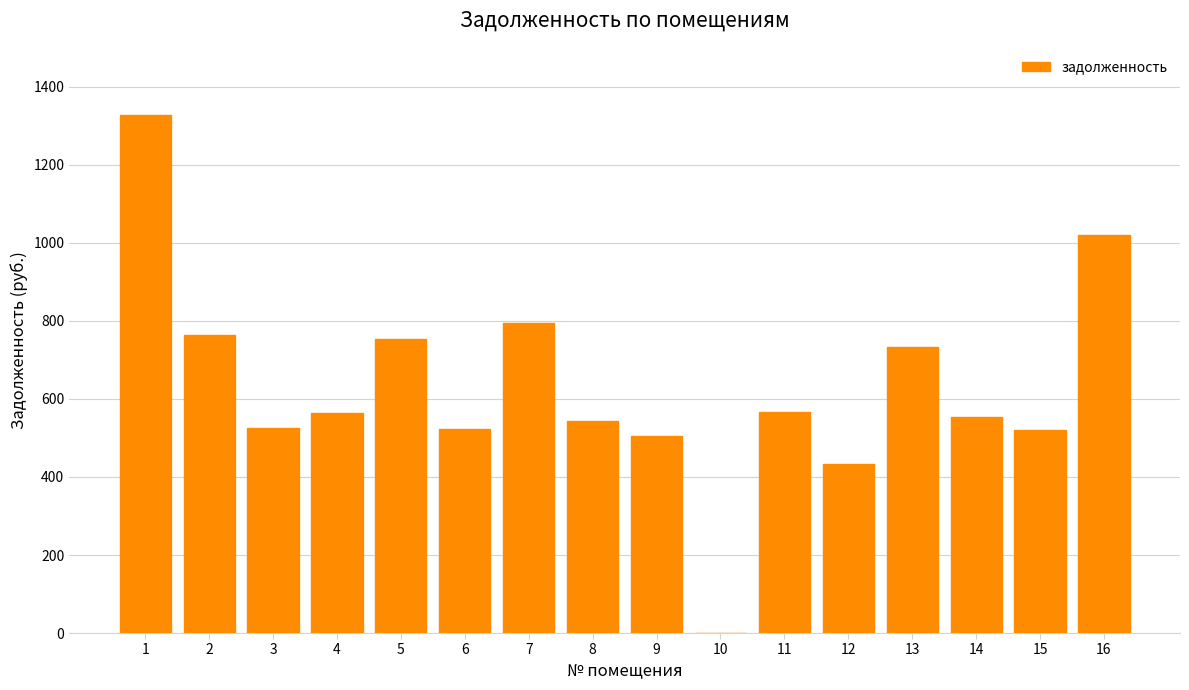

The value at 9 is 505.9. True or false?

True